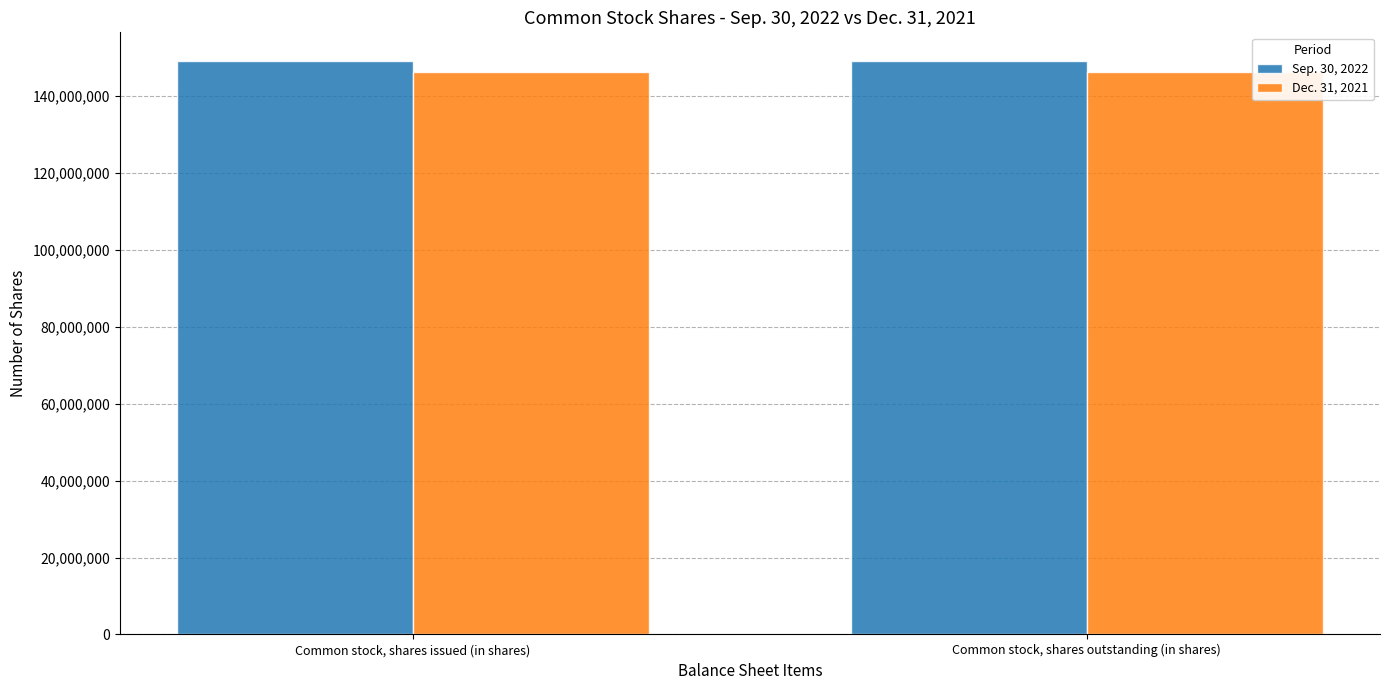

True or false: Dec. 31, 2021 has a value of 146402991 at Common stock, shares issued (in shares).

True